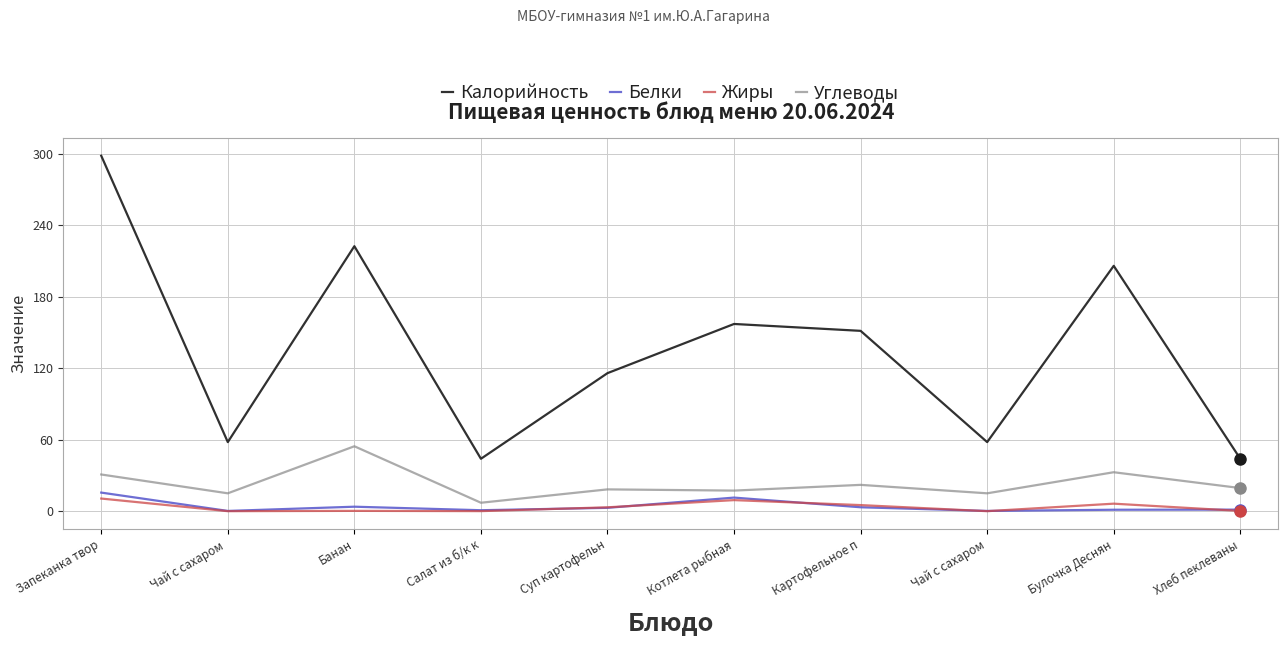

The Белки series shows 1.2 at Булочка Деснян. True or false?

True